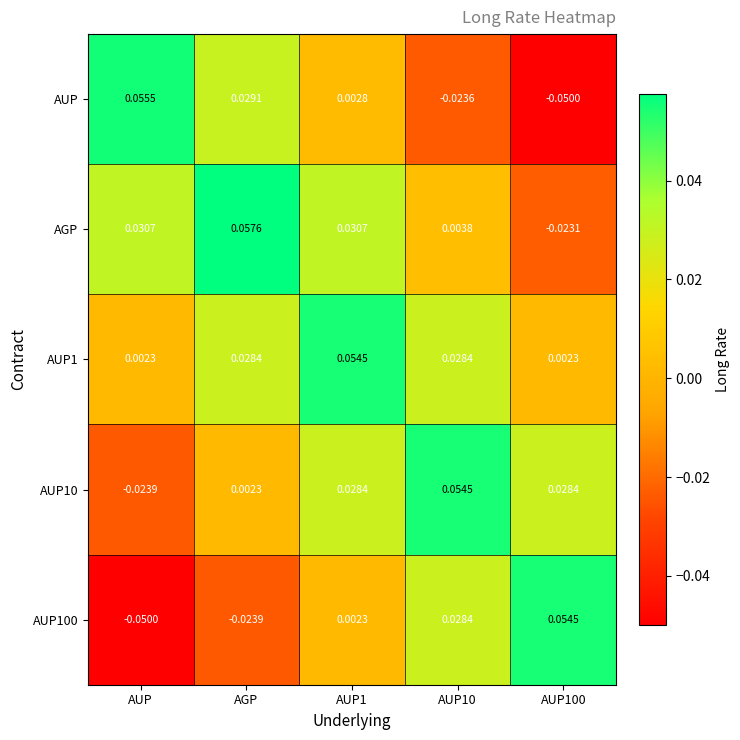

At which category is the sum across all series the highest?

AUP1